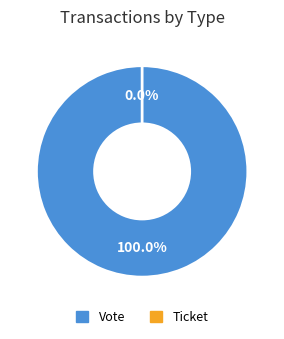

Count the number of slices in the pie.

2